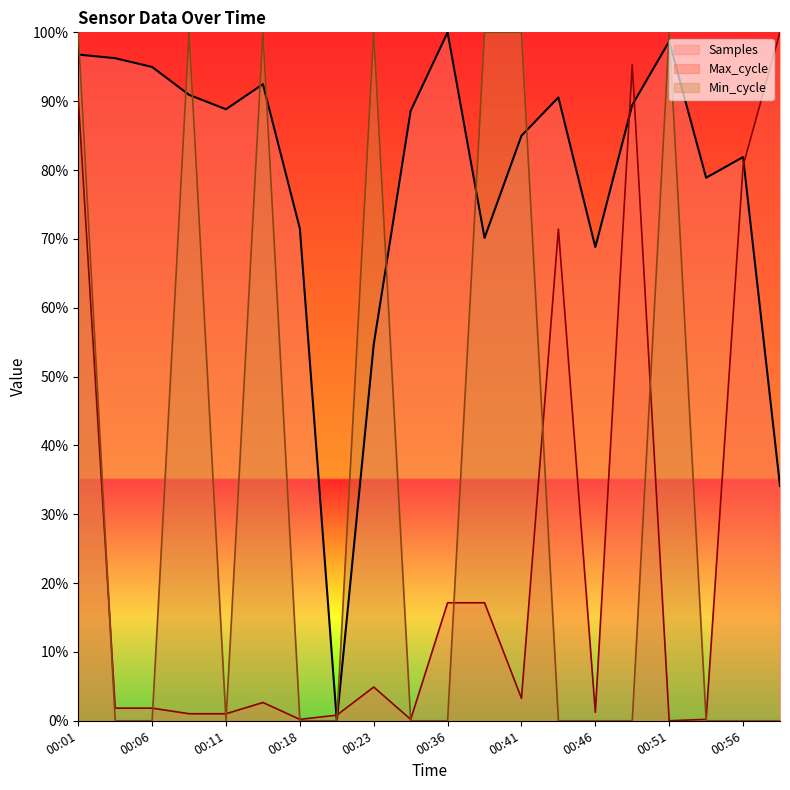

What is the label of the 13th point from the right?

00:20